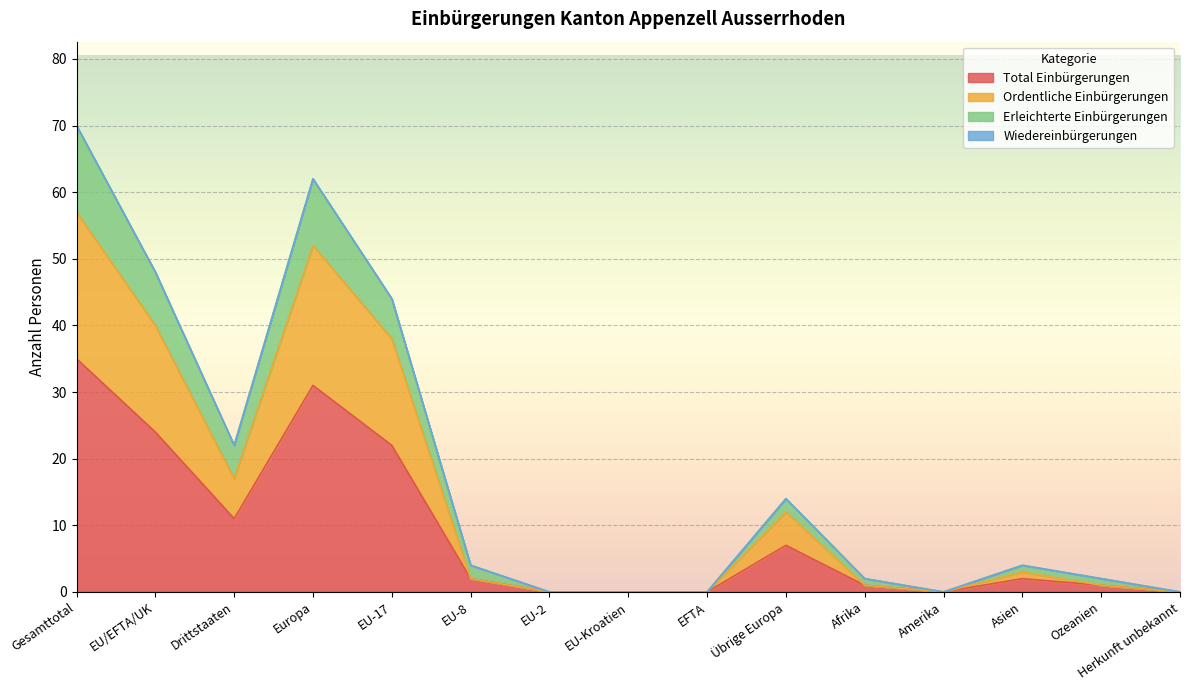

Is it true that Total Einbürgerungen equals 22 at EU-Kroatien?

False